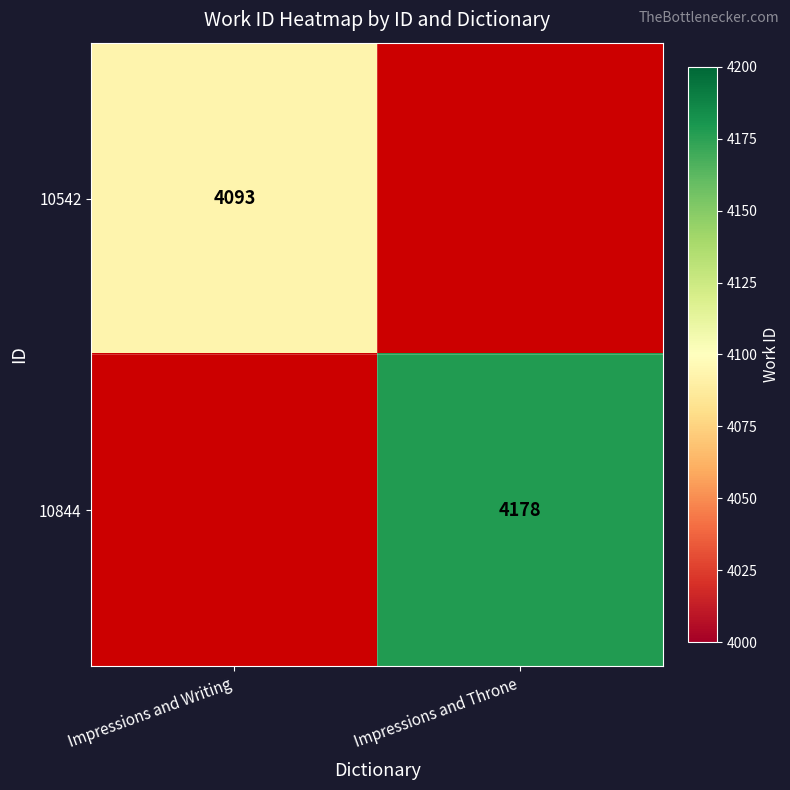

Is it true that 10542 equals 4093 at Impressions and Writing?

True